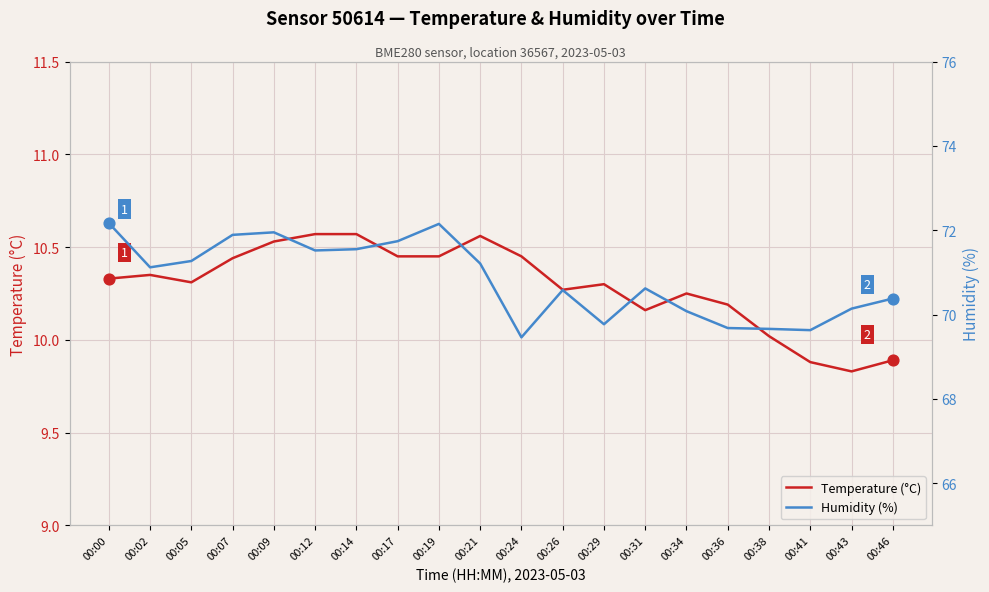

What is the total value across all series at 00:34?

80.3